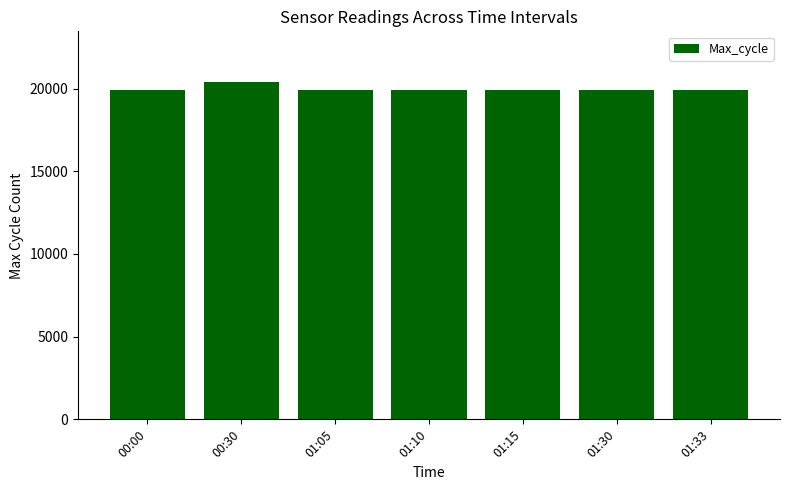

What is the greatest value displayed?

20402